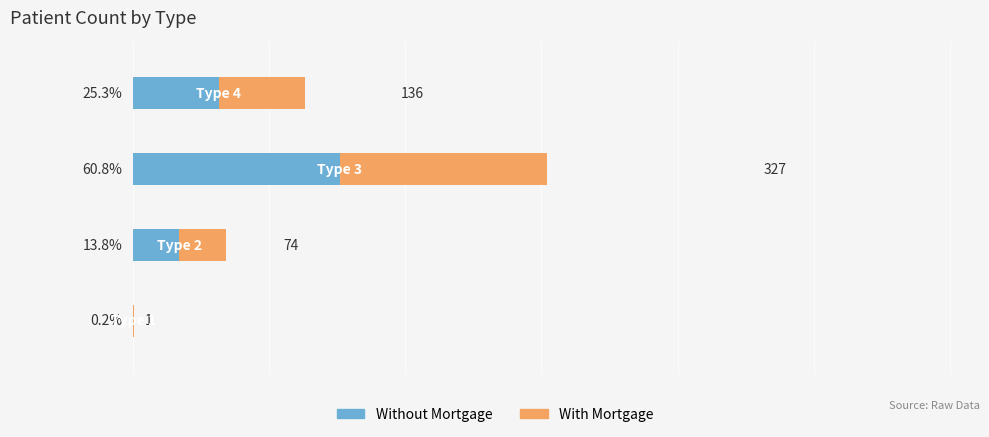

Does the chart contain any negative values?

No